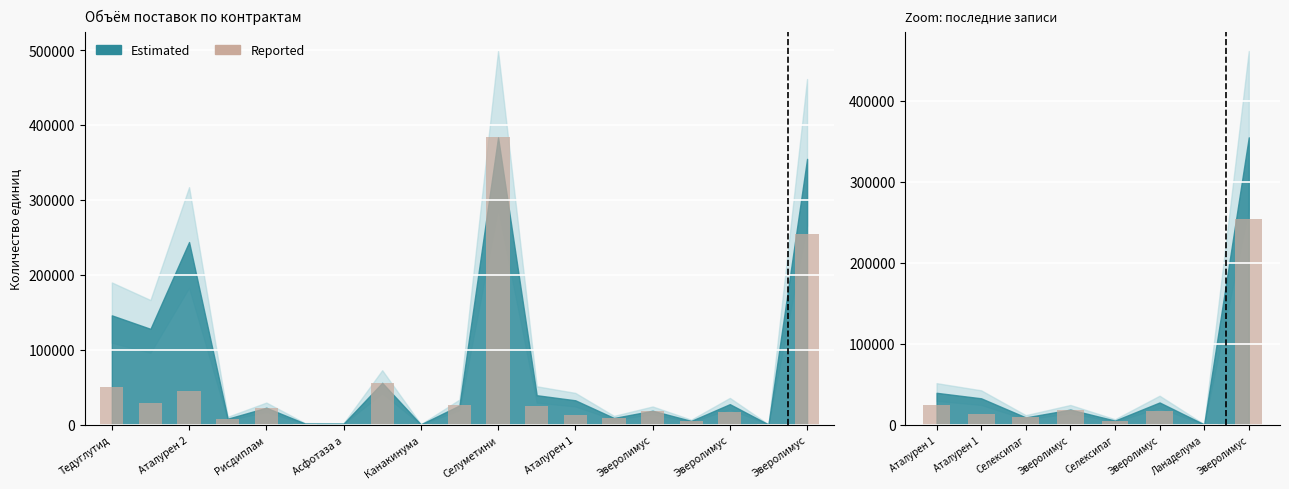

Reading right to left, extract all data points from this chart.

254520	646	17730	5400	18960	9300	12960	25005